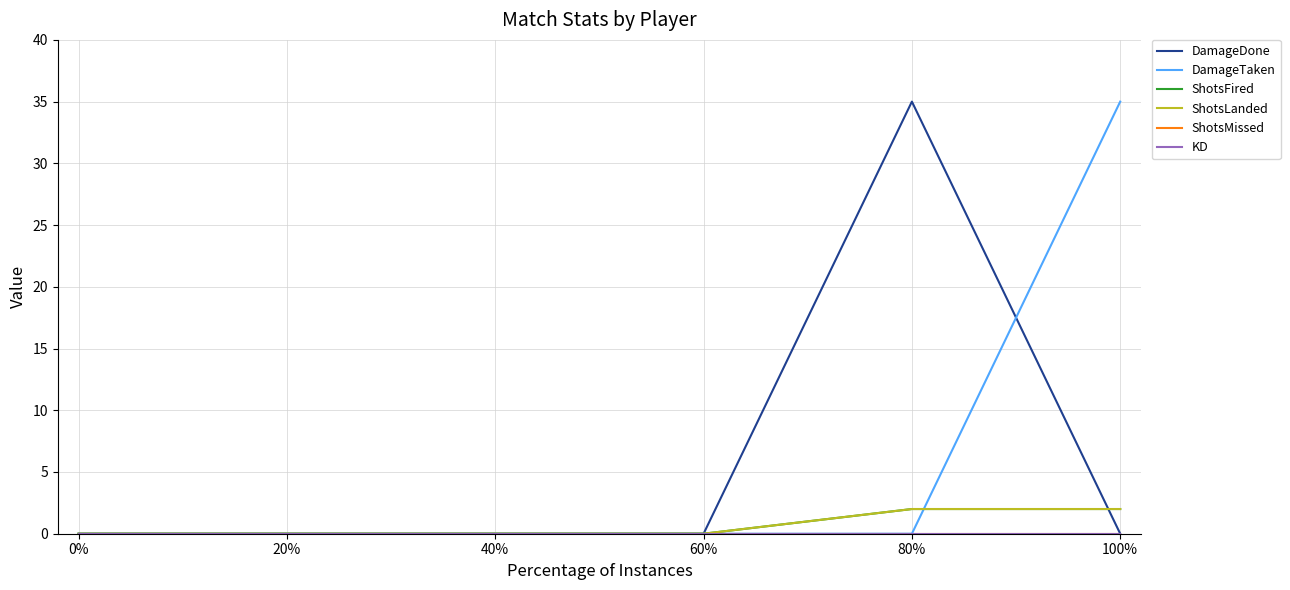

What is the difference between the highest and lowest values at 100%?

35